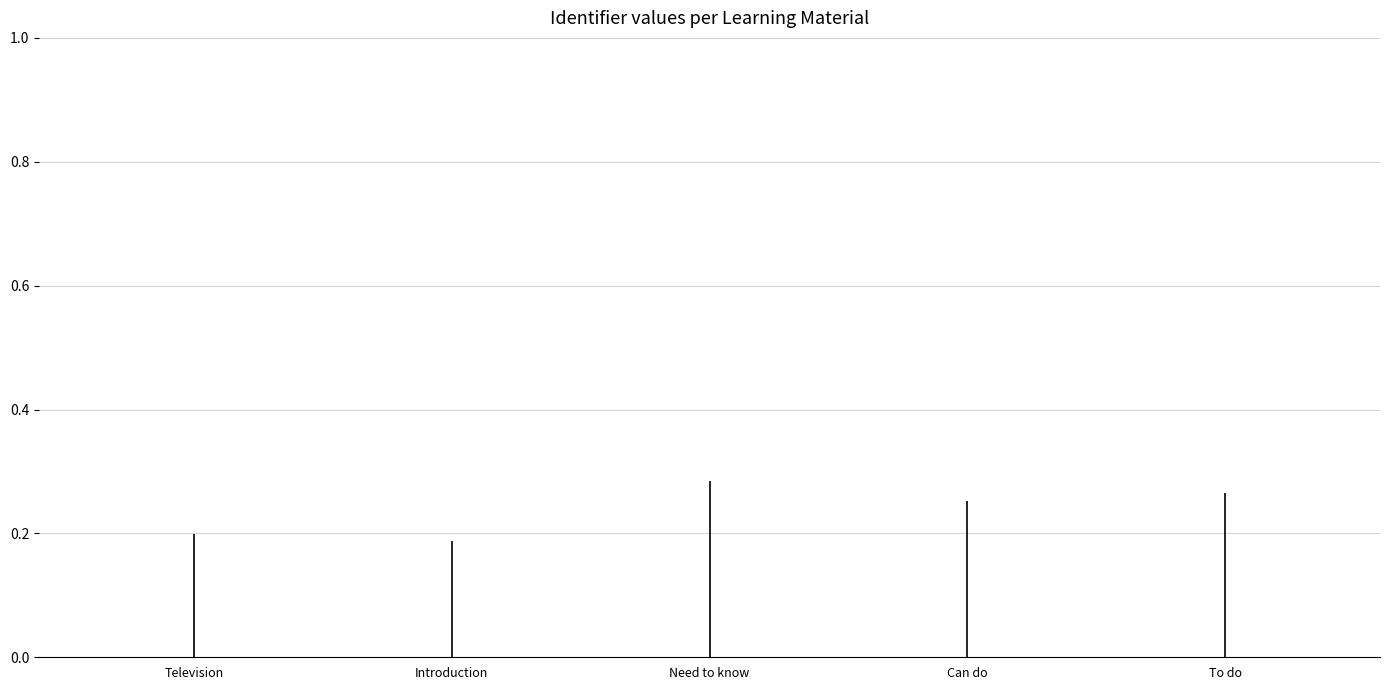

True or false: the data shows 0.0 at Can do.

True